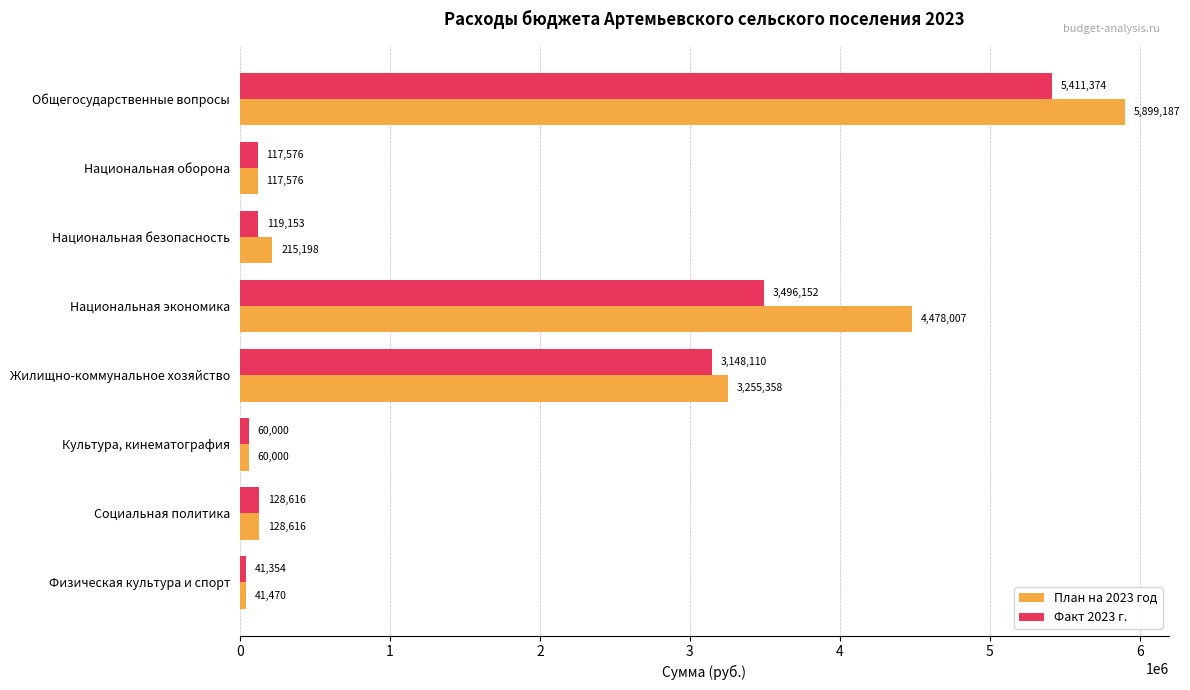

Which series has the largest total across all categories?

План на 2023 год